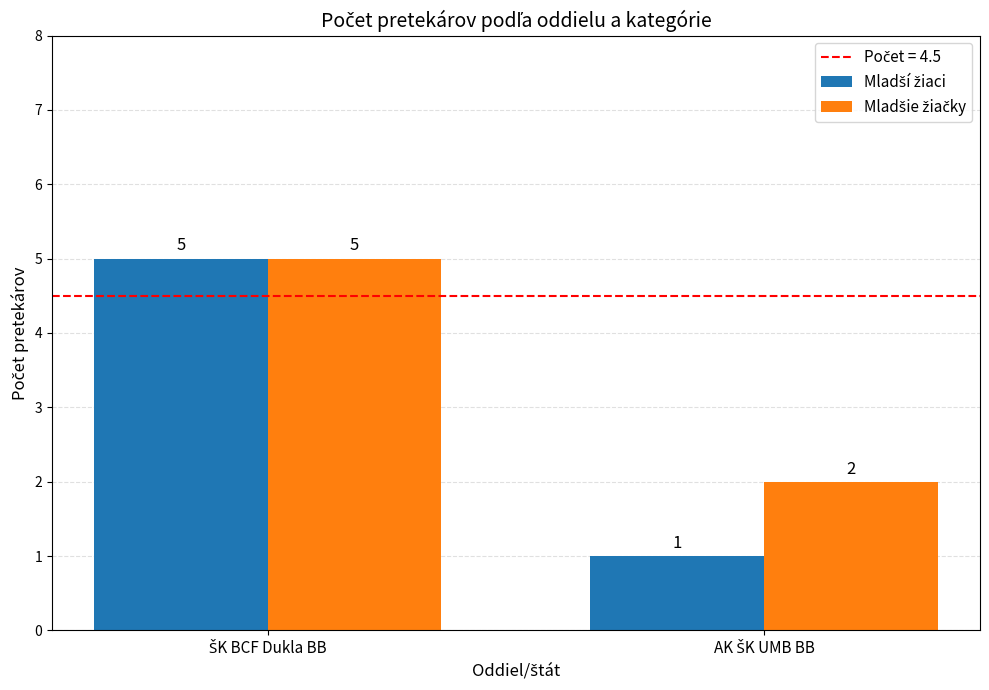

Is it true that Mladšie žiačky equals 3 at AK ŠK UMB BB?

False